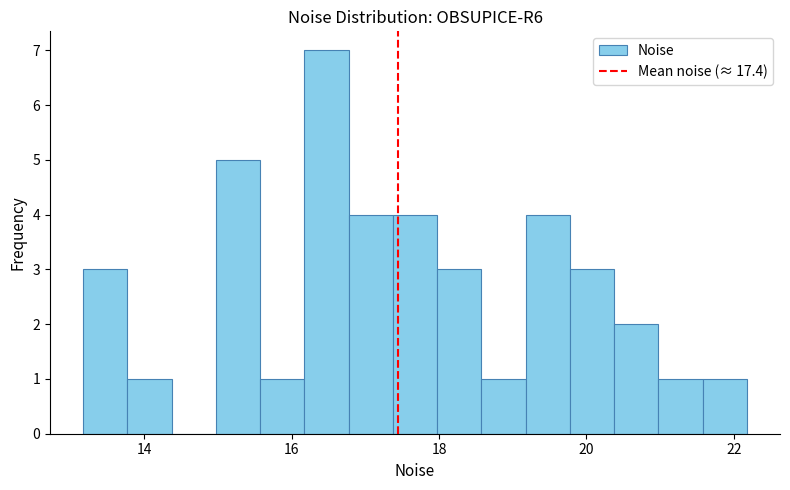

Read against the x-axis, roughly where is the centre of the tallest bar?

16.4